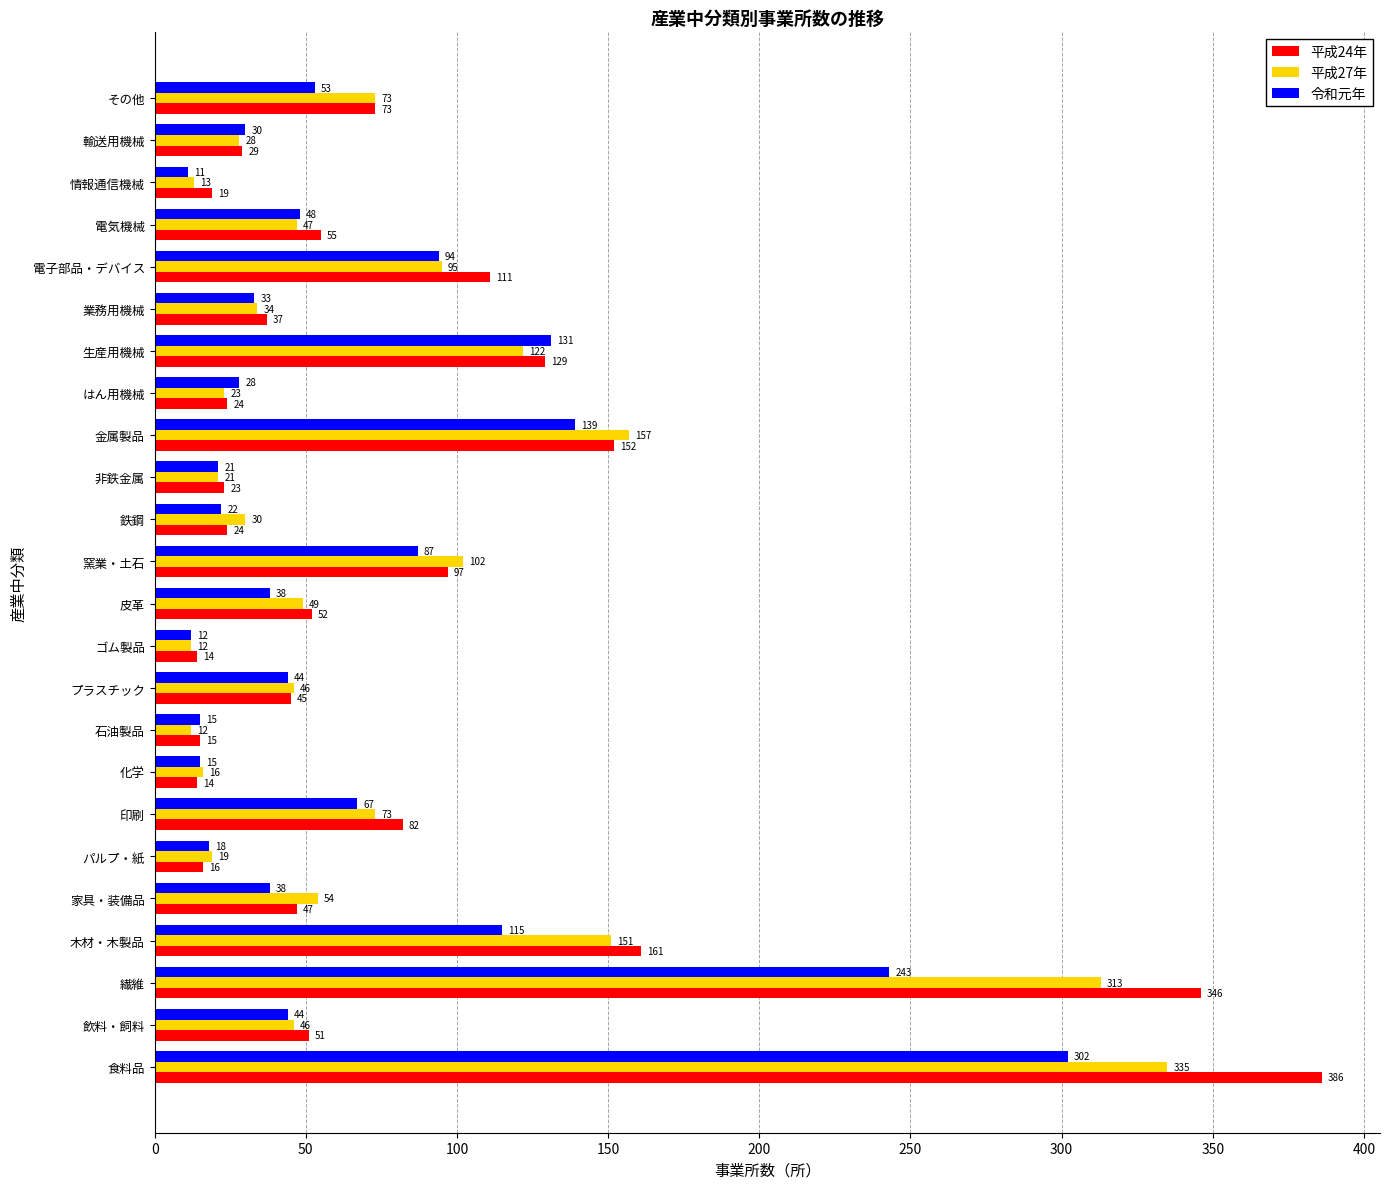

Which series has the largest range (max minus min)?

平成24年